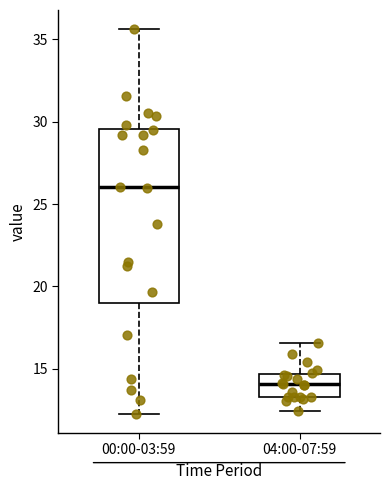

Reading left to right, read every box against the y-axis: the position of its median line, the range the box covers, and the ends of its whiskers. The values are not printed on the chart, so give them approximately, as read against the axis.

00:00-03:59: median 26.0, box 19.0 to 29.5, whiskers 12.5 to 35.5
04:00-07:59: median 14.0, box 13.5 to 14.5, whiskers 12.5 to 16.5